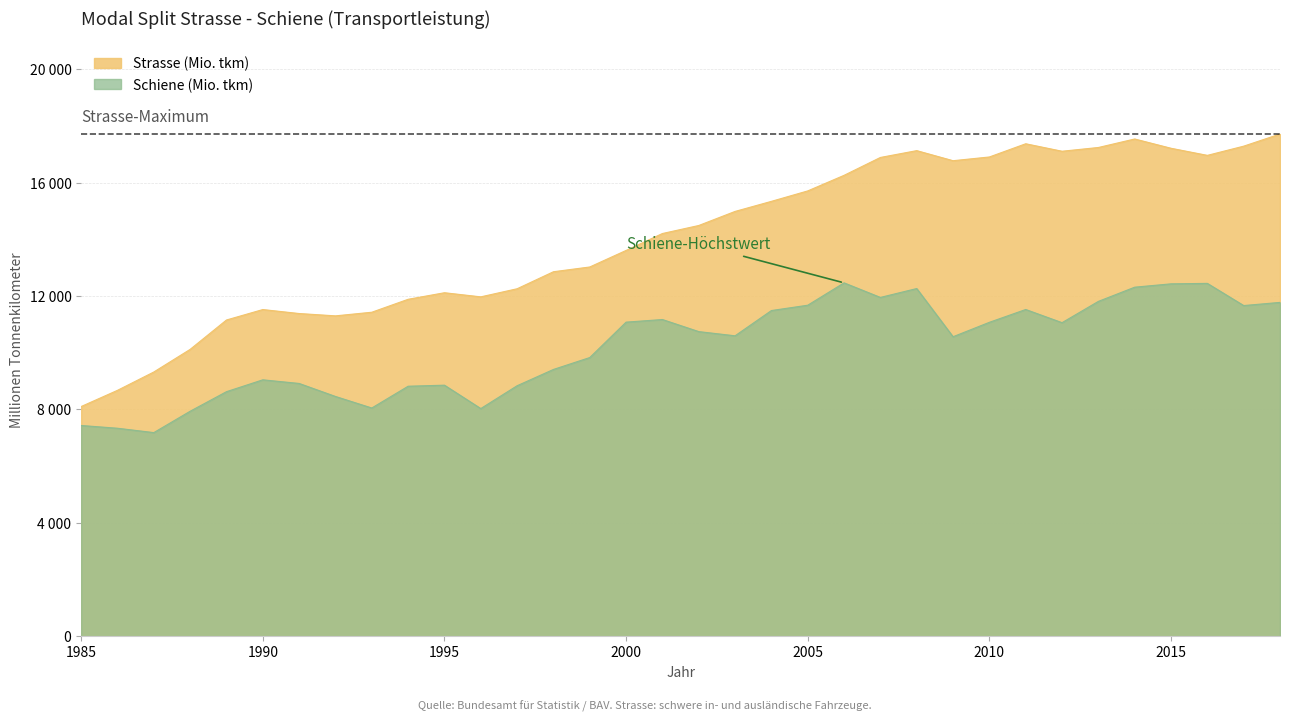

True or false: Schiene (Mio. tkm) and Strasse (Mio. tkm) cross at least once.

False